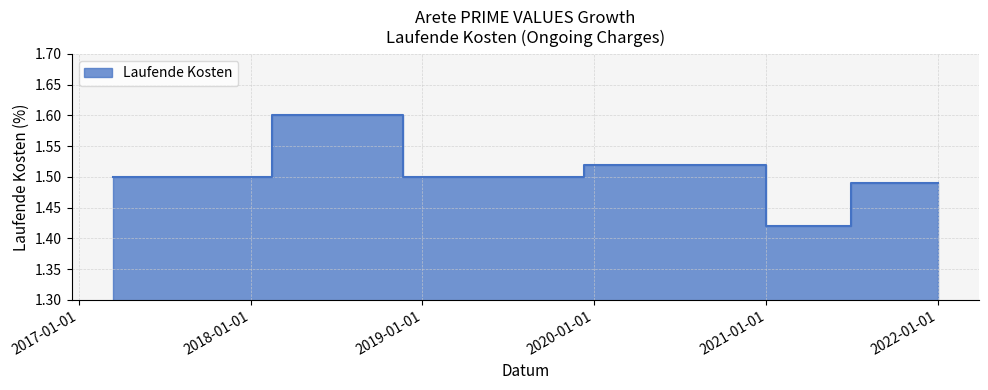

Does the chart have visible grid lines?

Yes